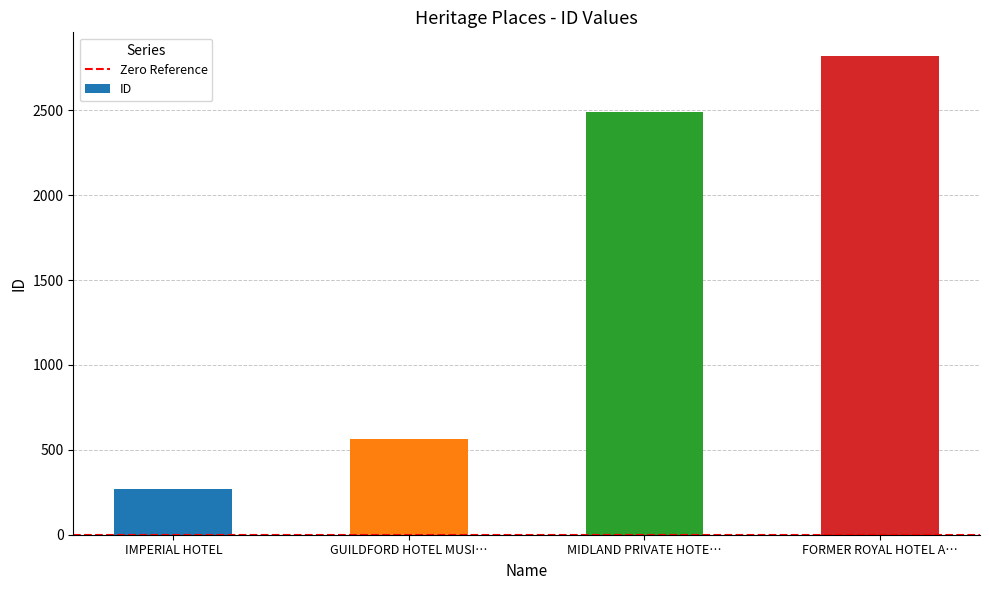

Are the bars horizontal?

No